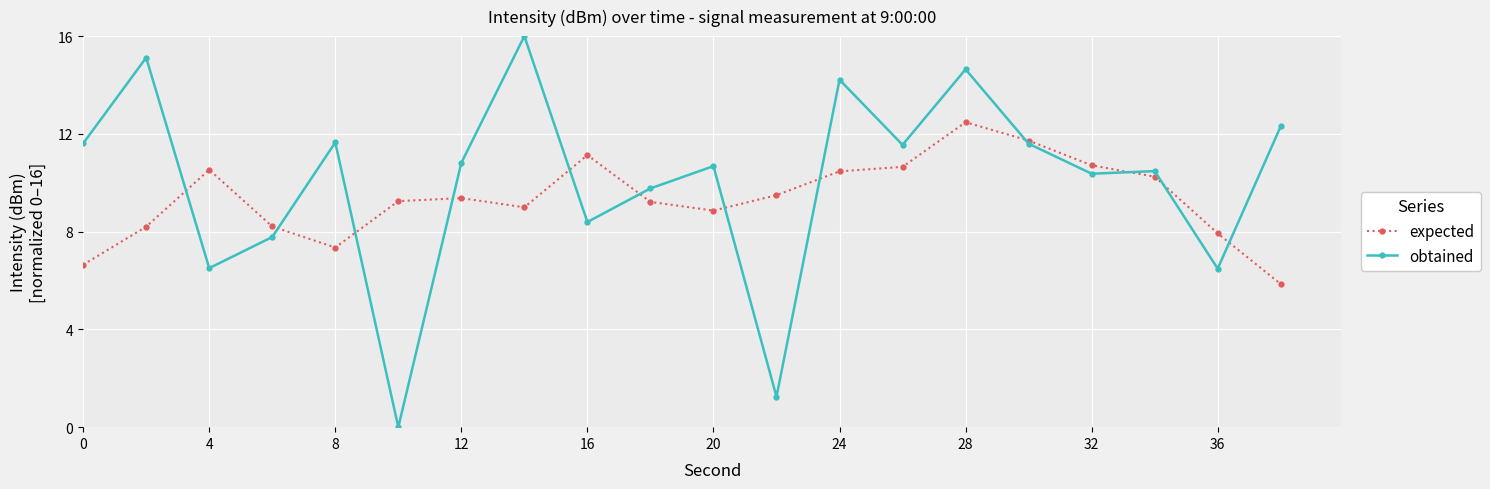

Which series has the widest spread of values?

obtained